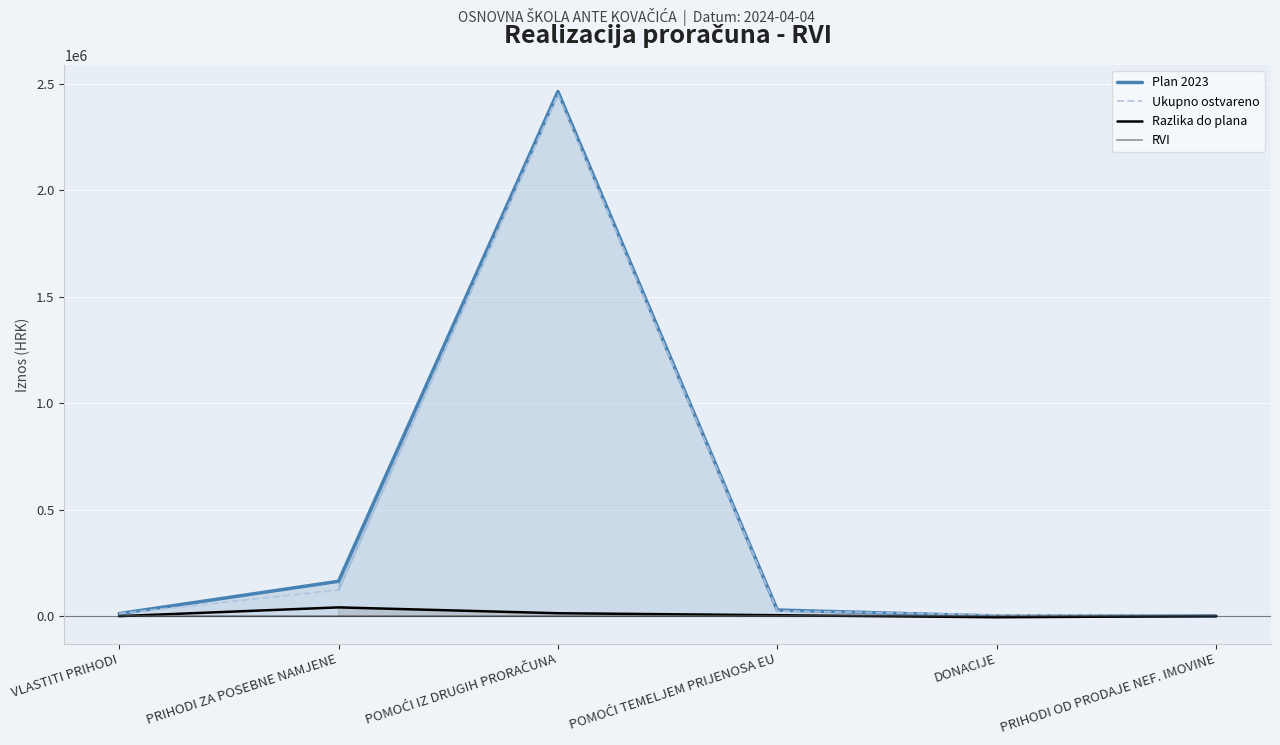

True or false: Razlika do plana and Ukupno ostvareno intersect in this chart.

False